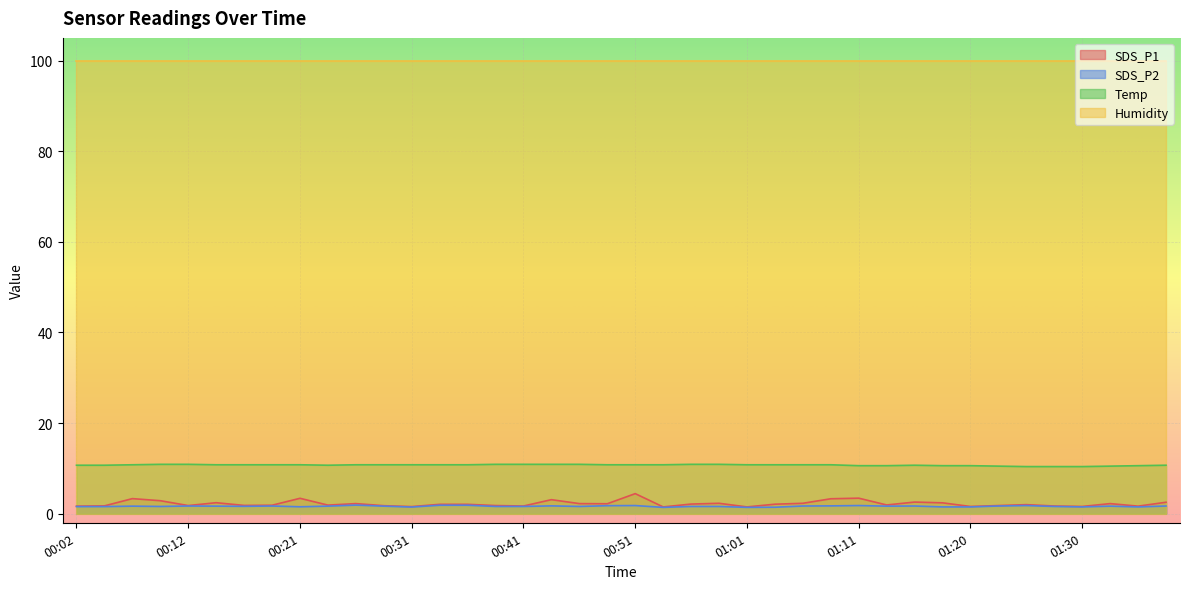

List the labels in order of SDS_P1 value, largest first.

00:51, 01:11, 00:21, 00:07, 01:08, 00:44, 00:09, 01:16, 01:38, 00:14, 01:18, 00:58, 01:06, 00:26, 00:46, 01:33, 00:48, 00:56, 01:03, 00:34, 00:36, 01:26, 01:13, 00:24, 00:19, 00:16, 00:12, 00:39, 01:23, 00:29, 00:04, 00:41, 01:28, 00:02, 01:35, 01:20, 01:30, 00:31, 00:53, 01:01